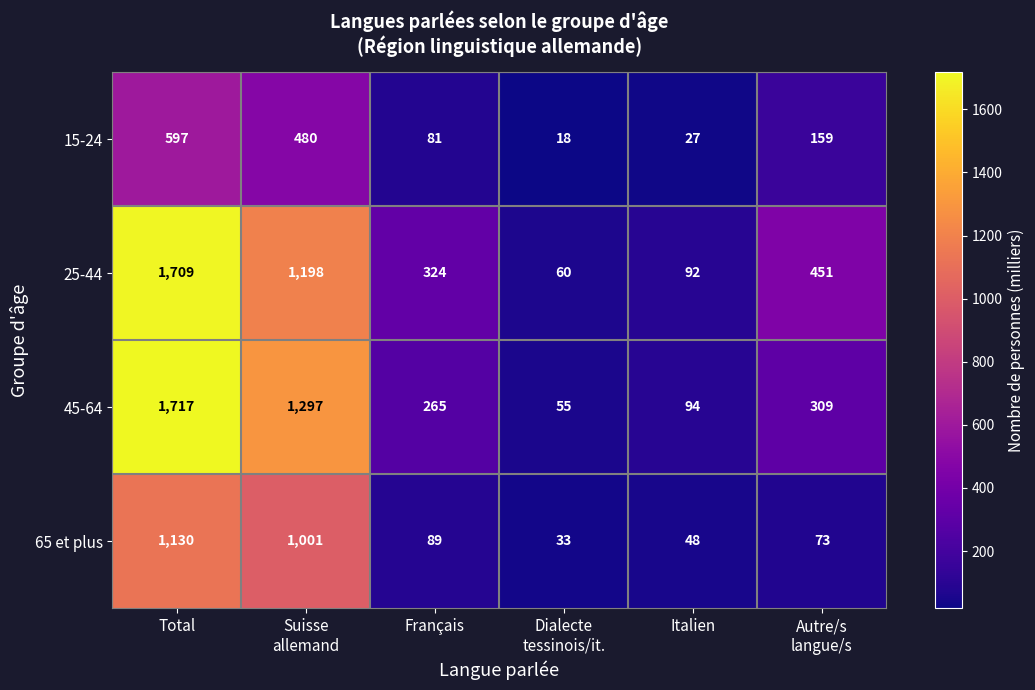

Reading right to left, extract all data points from this chart.

15-24: 159	27	18	81	480	597
25-44: 451	92	60	324	1198	1709
45-64: 309	94	55	265	1297	1717
65 et plus: 73	48	33	89	1001	1130